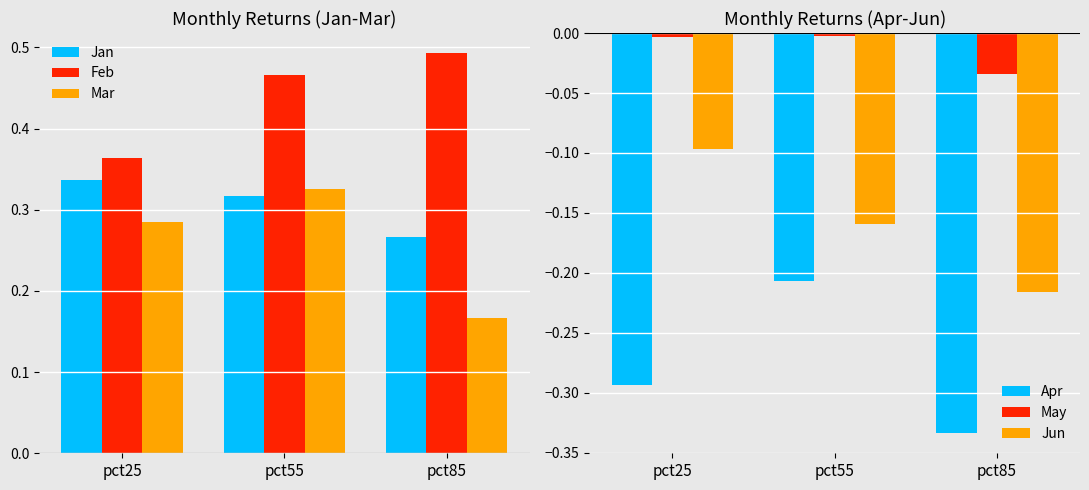

Reading right to left, transcribe all the data shown in this chart.

Jan: 0.3	0.3	0.3
Feb: 0.5	0.5	0.4
Mar: 0.2	0.3	0.3
Apr: -0.3	-0.2	-0.3
May: -0.0	-0.0	-0.0
Jun: -0.2	-0.2	-0.1